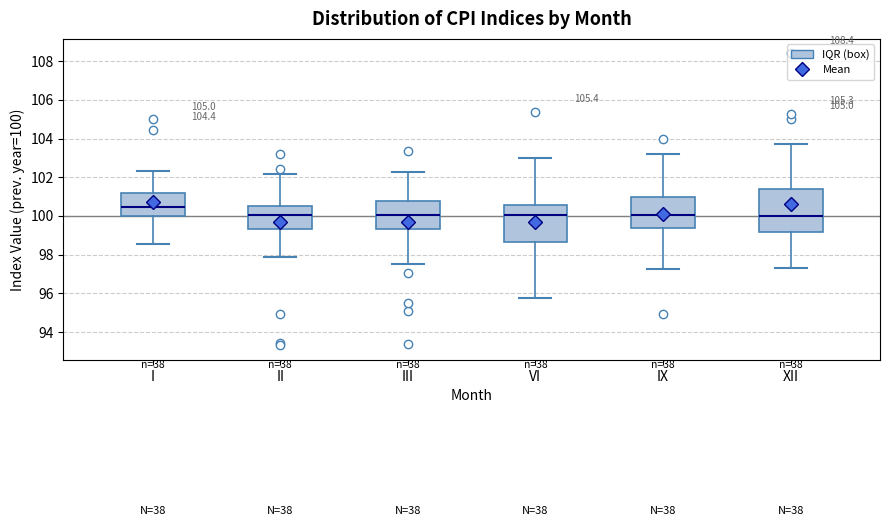

Where does the lower whisker of the box for VI end on the y-axis? The values are not printed on the chart, so give them approximately, as read against the axis.

95.8